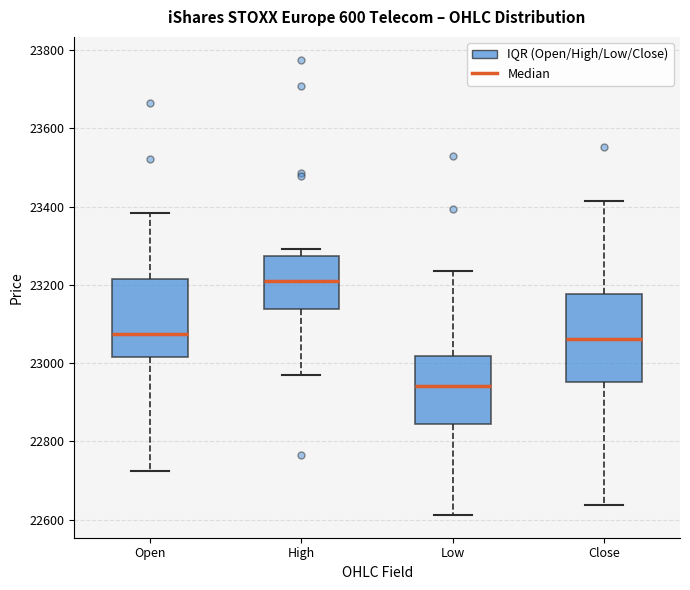

Reading left to right, transcribe this box plot: for each box, give where its median line is, the range the box spans, and where its two whiskers end, as read against the y-axis. The values are not printed on the chart, so give them approximately, as read against the axis.

Open: median 23080, box 23020 to 23220, whiskers 22720 to 23380
High: median 23220, box 23140 to 23280, whiskers 22980 to 23300
Low: median 22940, box 22840 to 23020, whiskers 22620 to 23240
Close: median 23060, box 22960 to 23180, whiskers 22640 to 23420